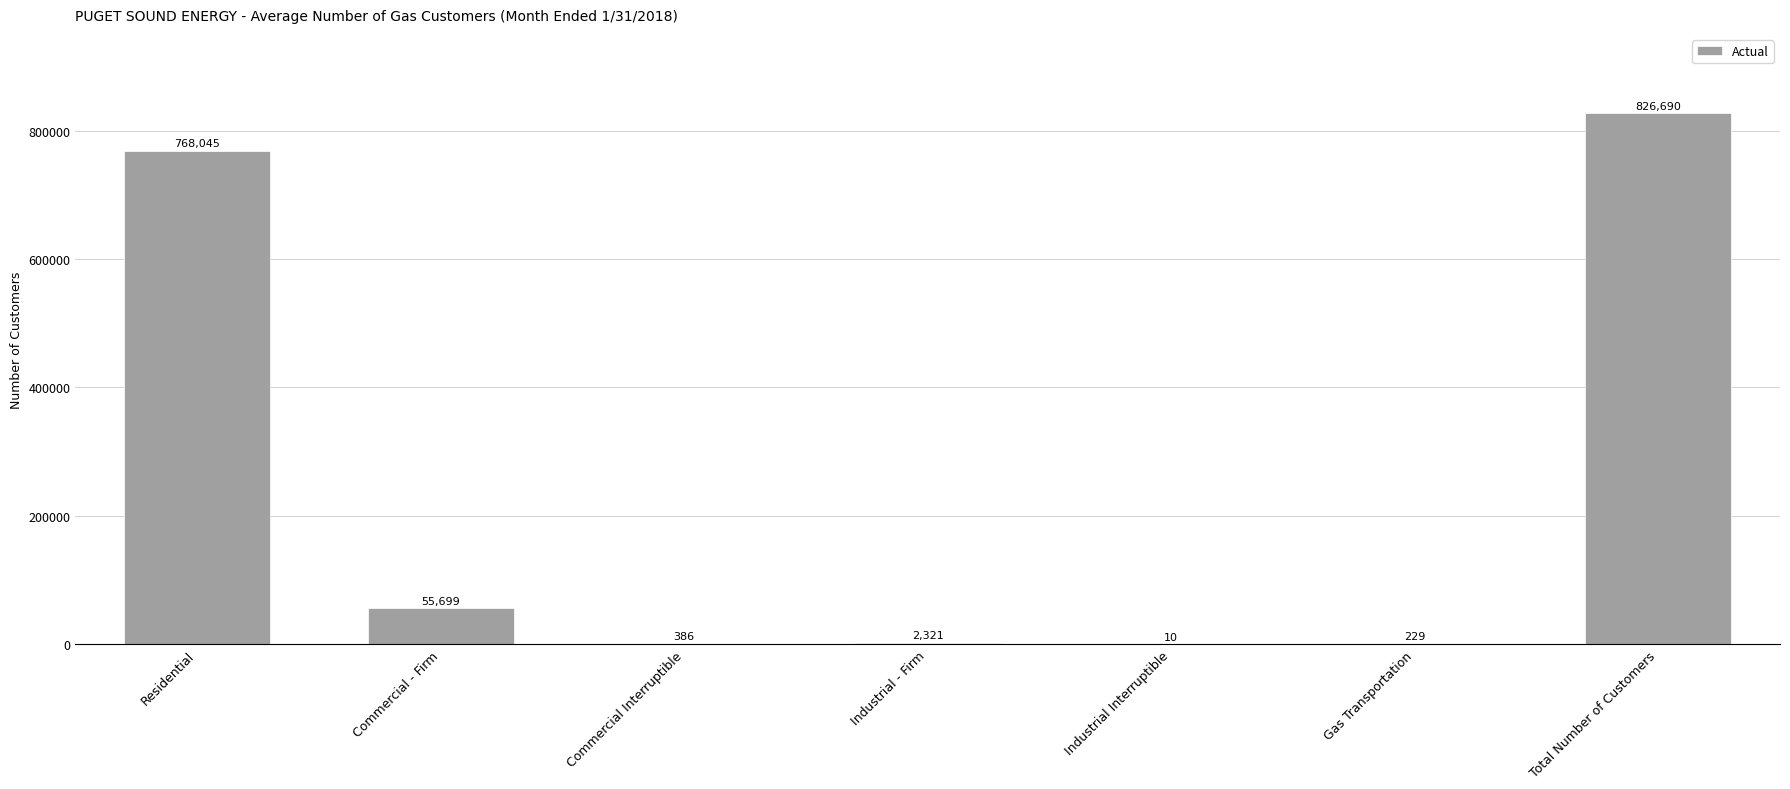

At which label does the data first exceed 2321?

Residential